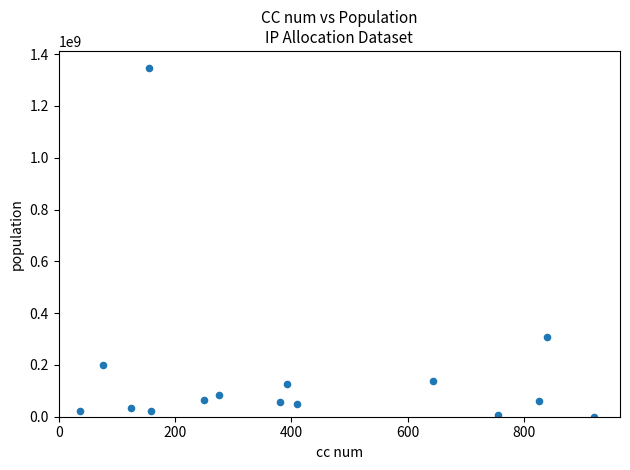

What is the range of X values (max minus min)?

885